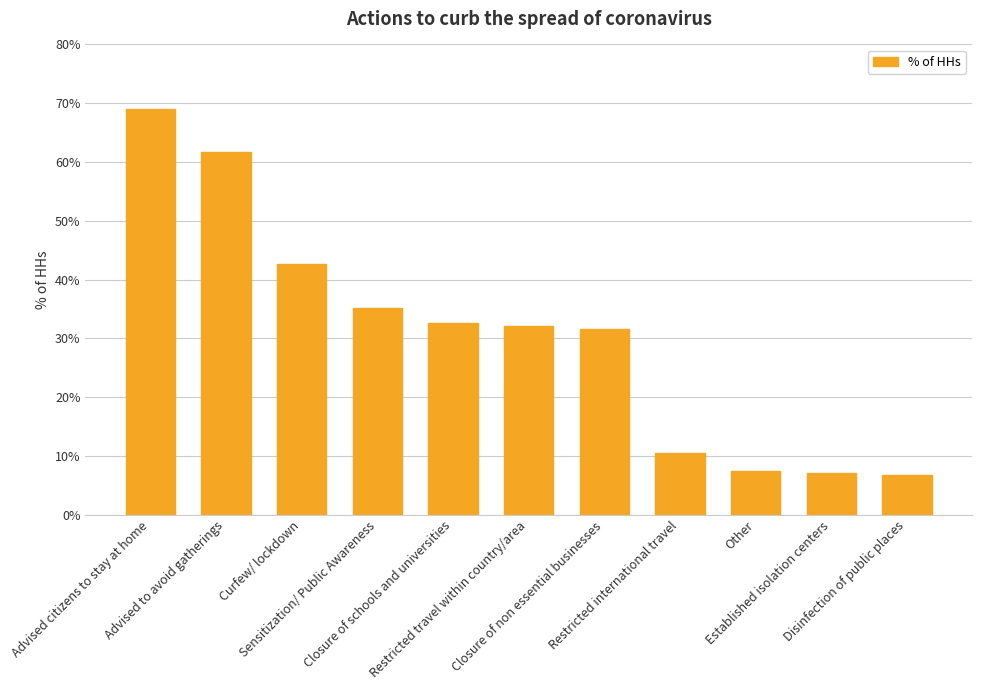

Which category has the highest value across all series?

Advised citizens to stay at home